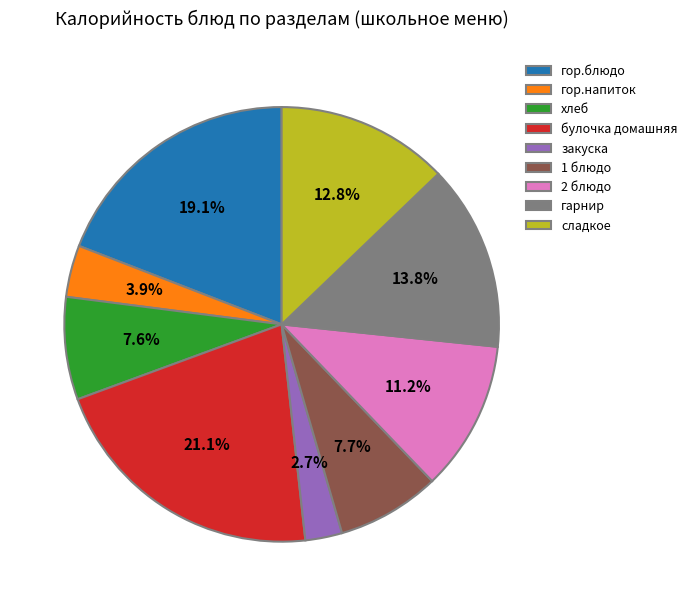

Between булочка домашняя and 1 блюдо, which is larger?

булочка домашняя